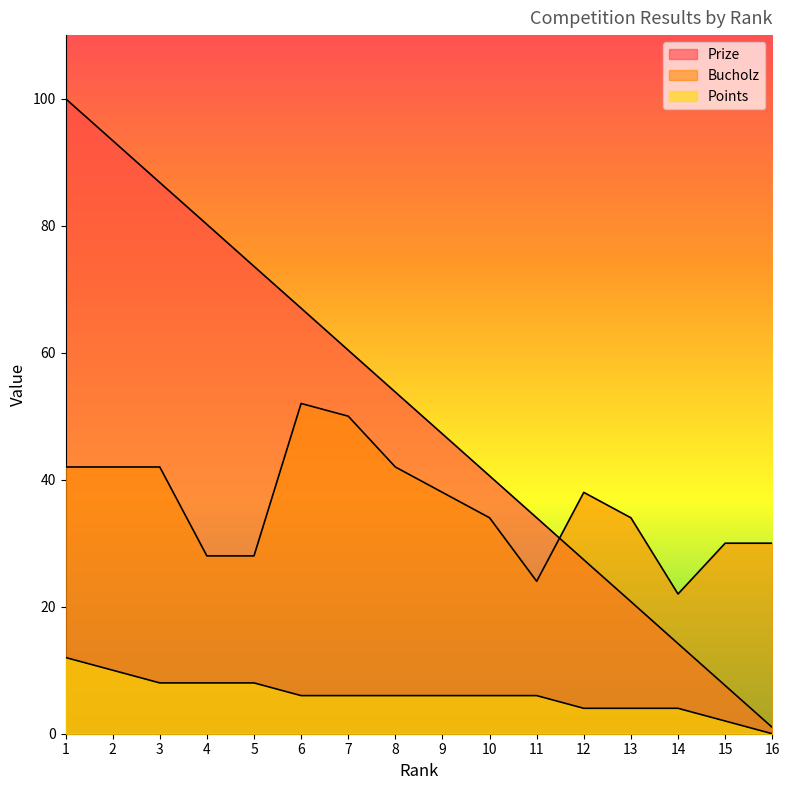

Reading right to left, extract all data points from this chart.

Prize: 1.0	7.6	14.2	20.8	27.4	34.0	40.6	47.2	53.8	60.4	67.0	73.6	80.2	86.8	93.4	100.0
Bucholz: 30.0	30.0	22.0	34.0	38.0	24.0	34.0	38.0	42.0	50.0	52.0	28.0	28.0	42.0	42.0	42.0
Points: 0.0	2.0	4.0	4.0	4.0	6.0	6.0	6.0	6.0	6.0	6.0	8.0	8.0	8.0	10.0	12.0